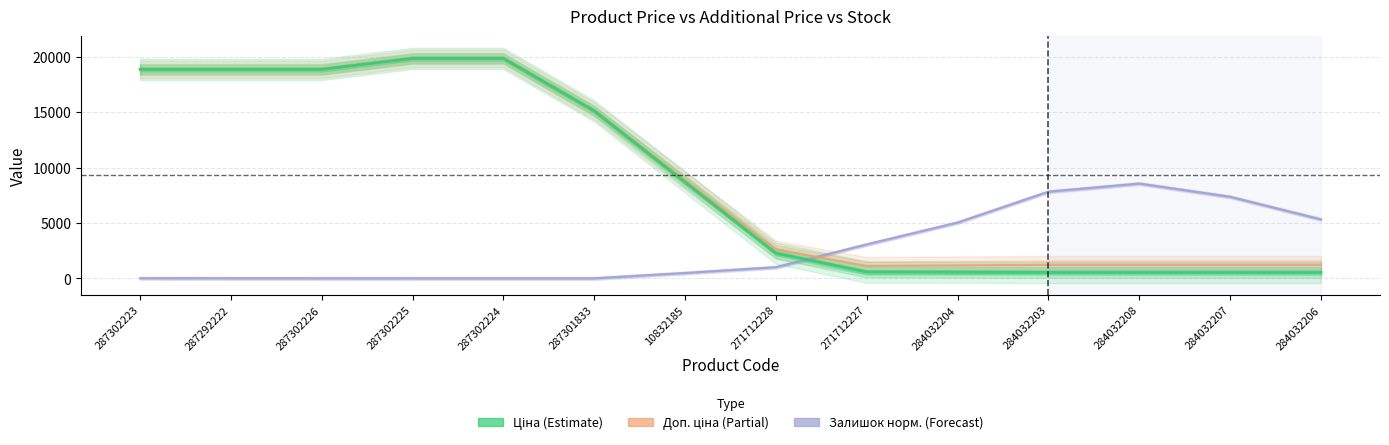

What is the value of the Ціна point at the 6th from the left?

15099.4